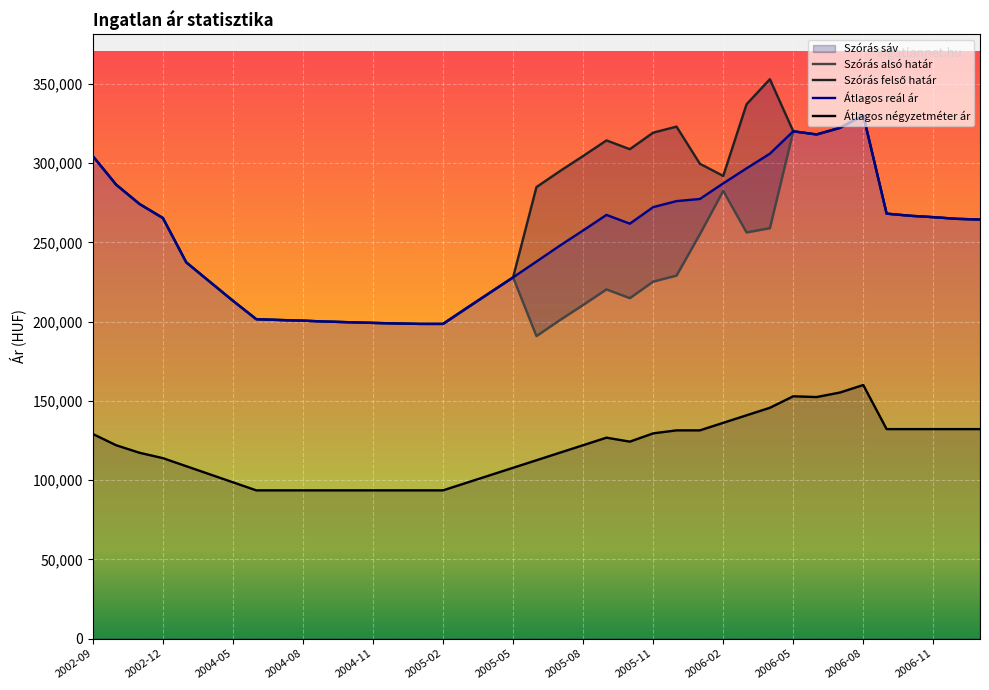

What is the difference between the highest and lowest values at 2006-08?

170221